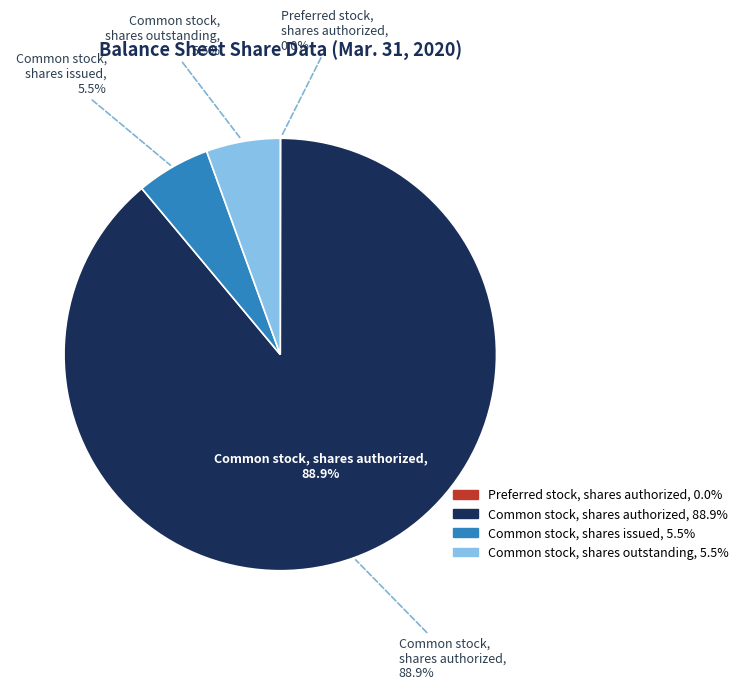

To the nearest percent, what is the difference between the largest and smallest slice percentages?

89%